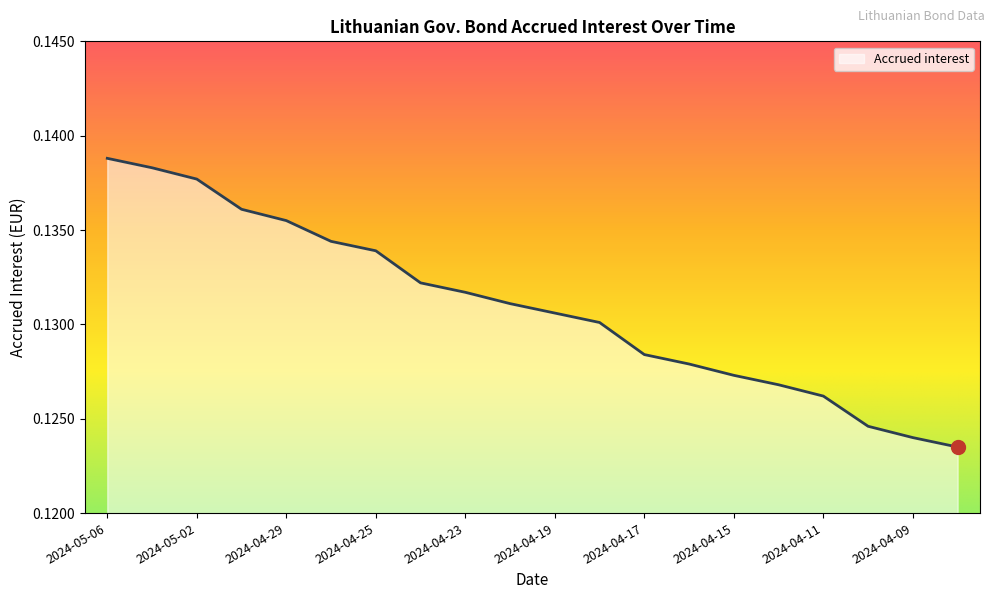

What is the label of the 15th point from the left?

2024-04-15